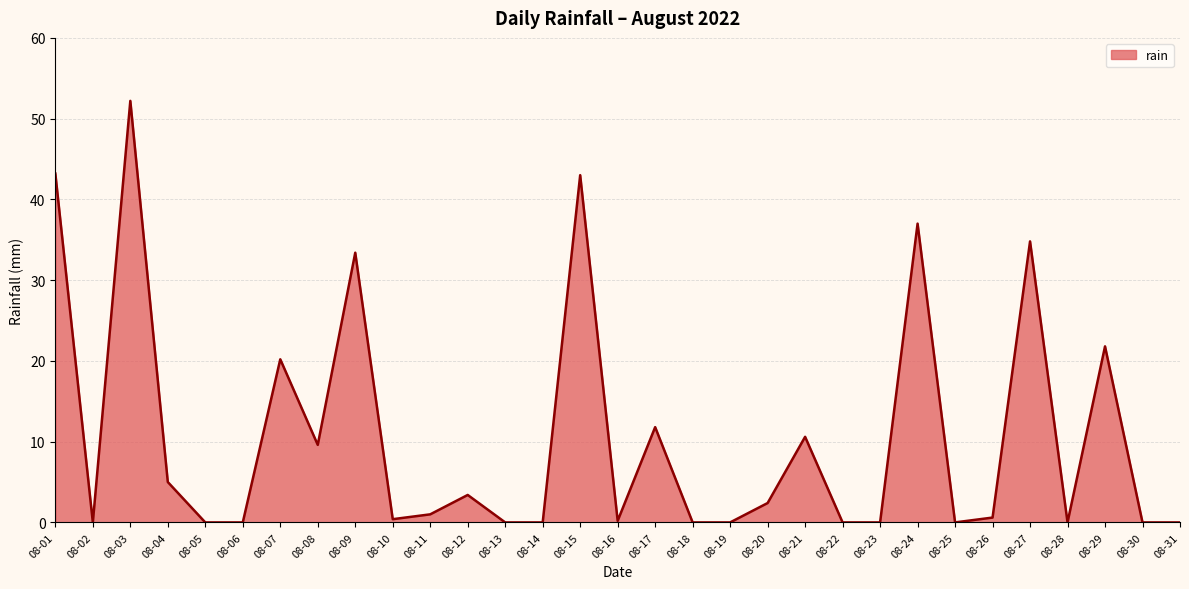

The chart shows a value of 24.1 at 08-27. True or false?

False